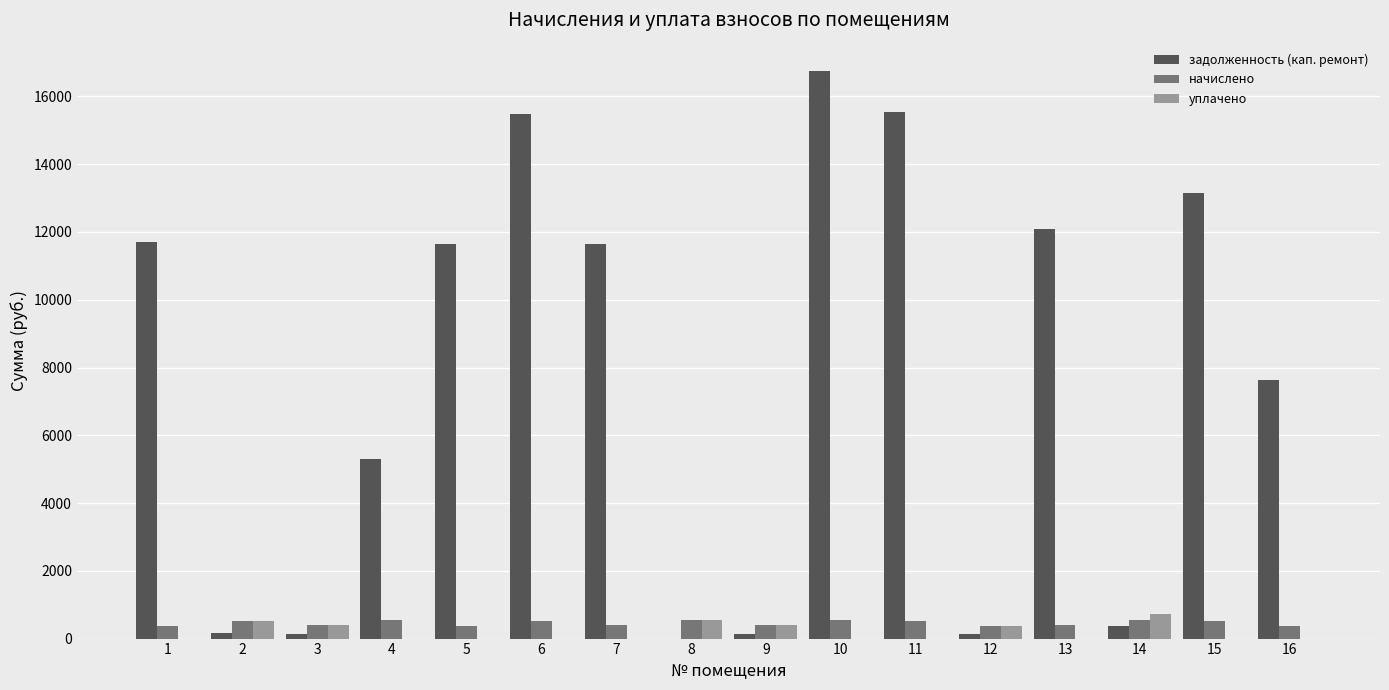

Does the chart contain stacked bars?

No